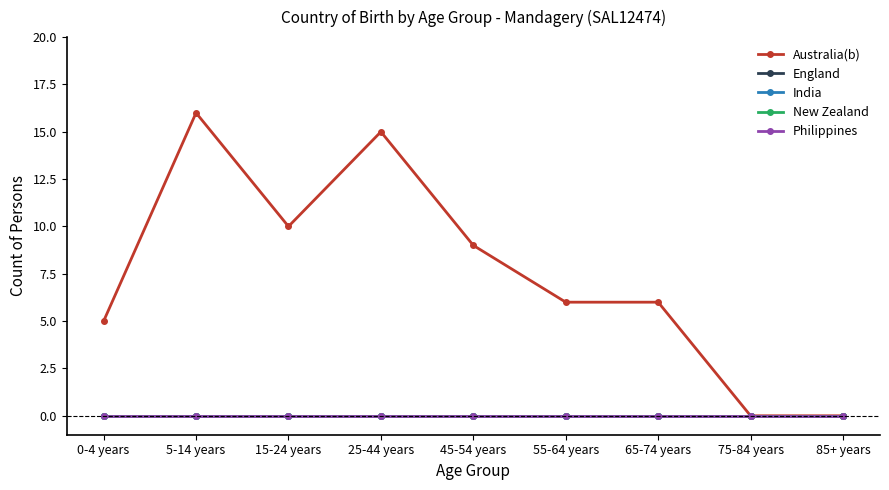

Is this an area chart (filled region under the line)?

No